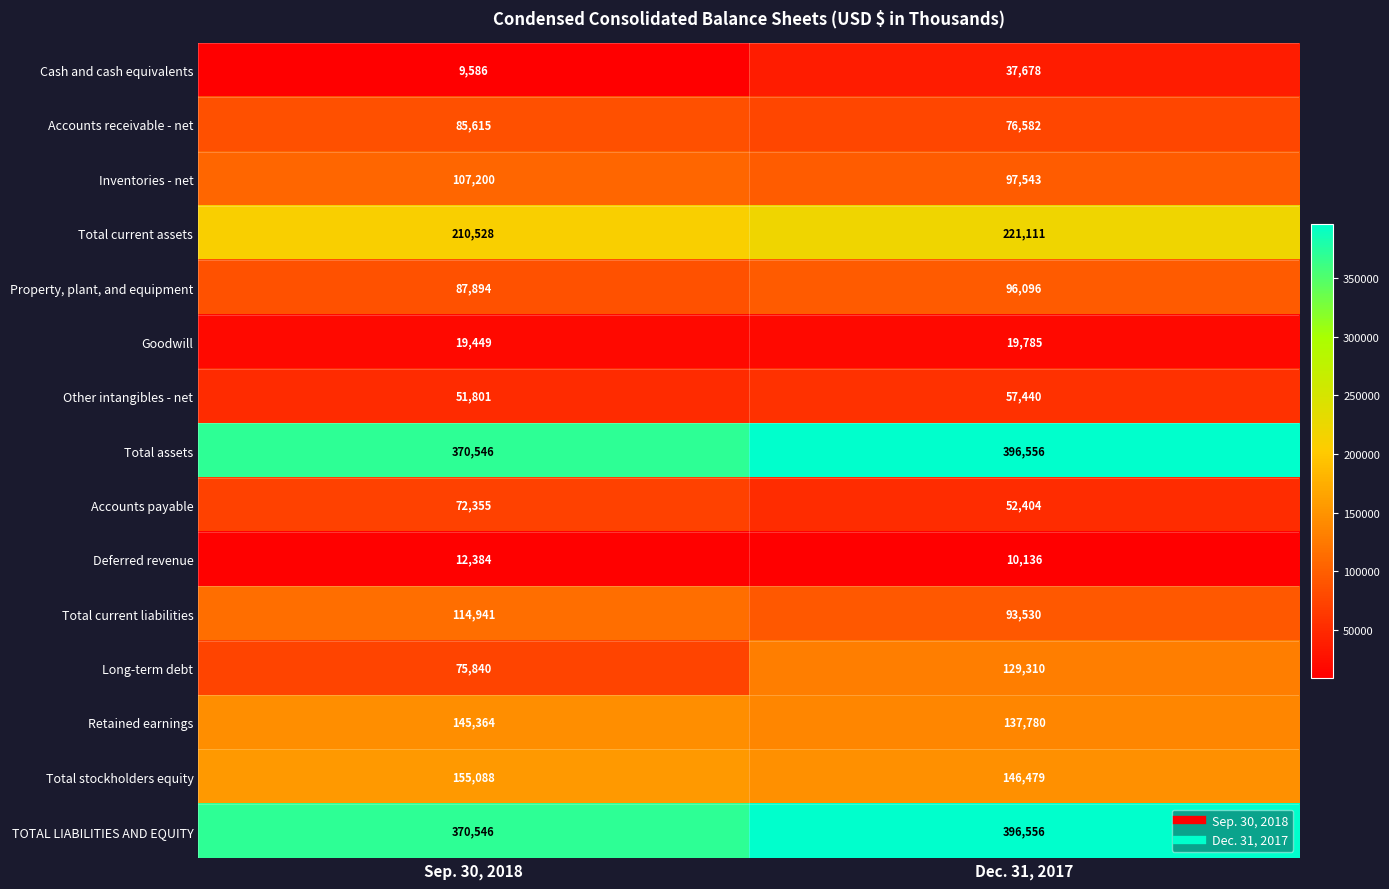

At which category does the chart reach its peak across all series?

Dec. 31, 2017